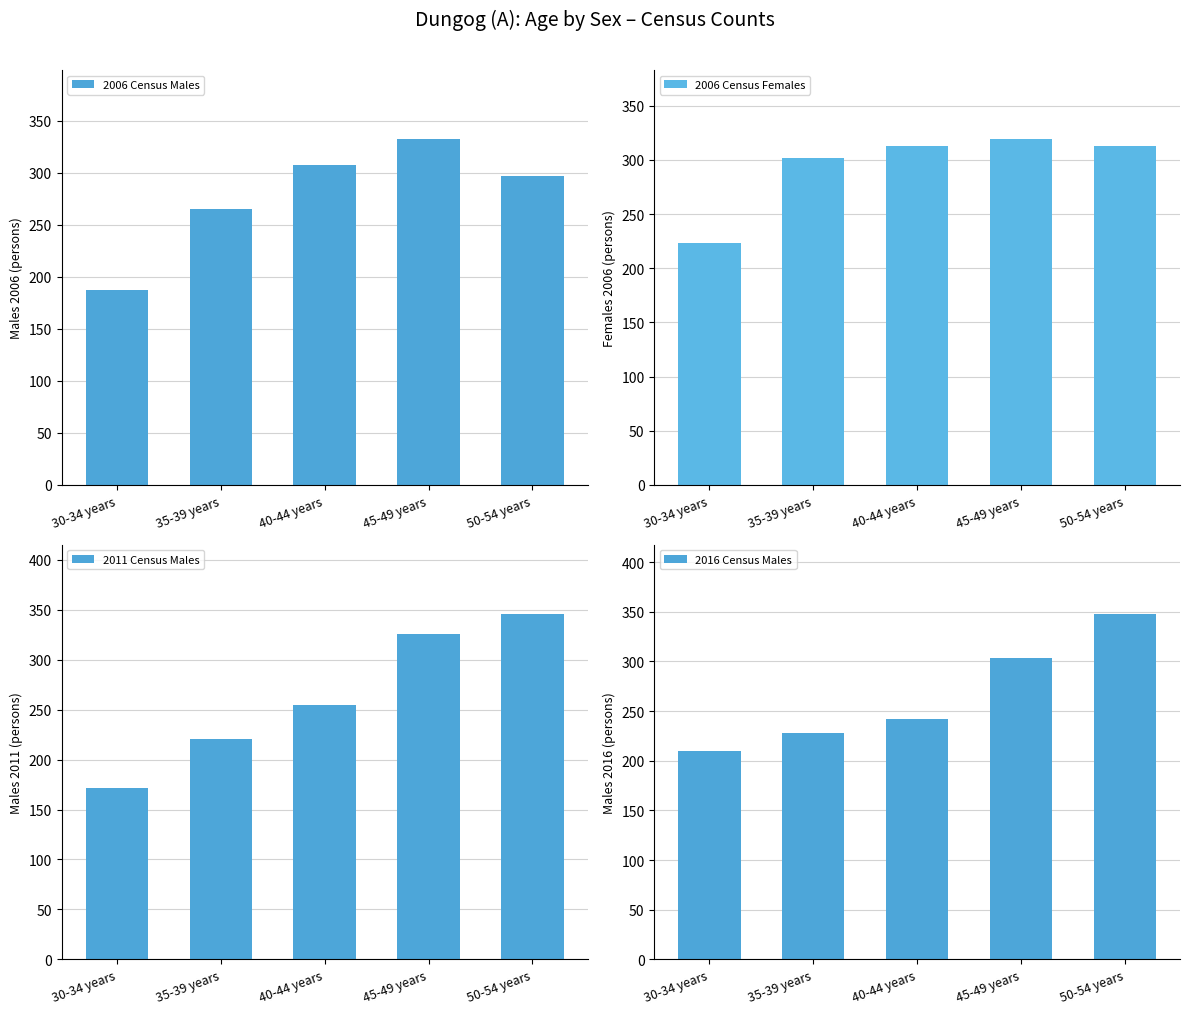

Which category has the highest value across all series?

50-54 years